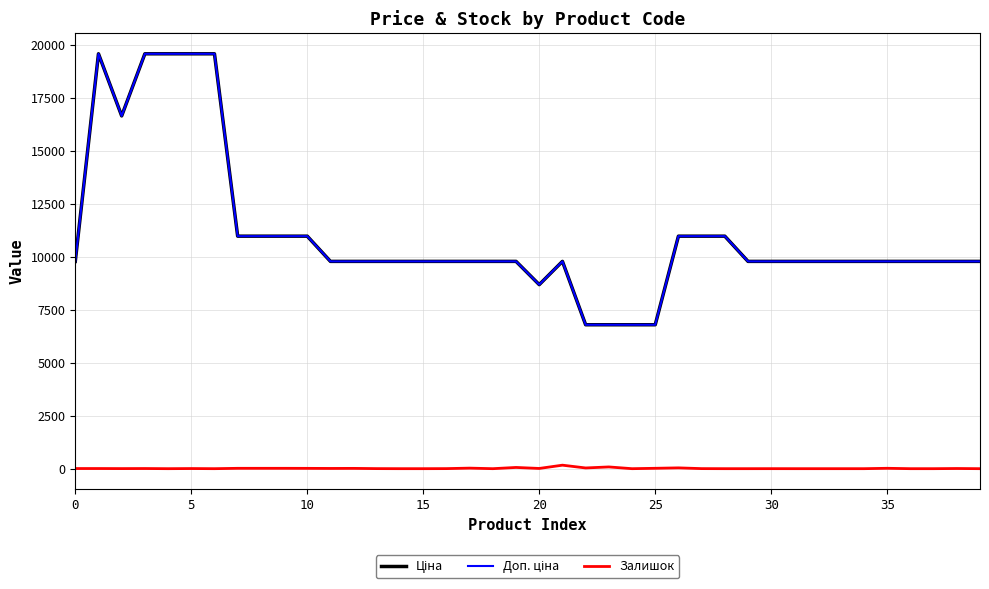

Does the chart have visible grid lines?

Yes